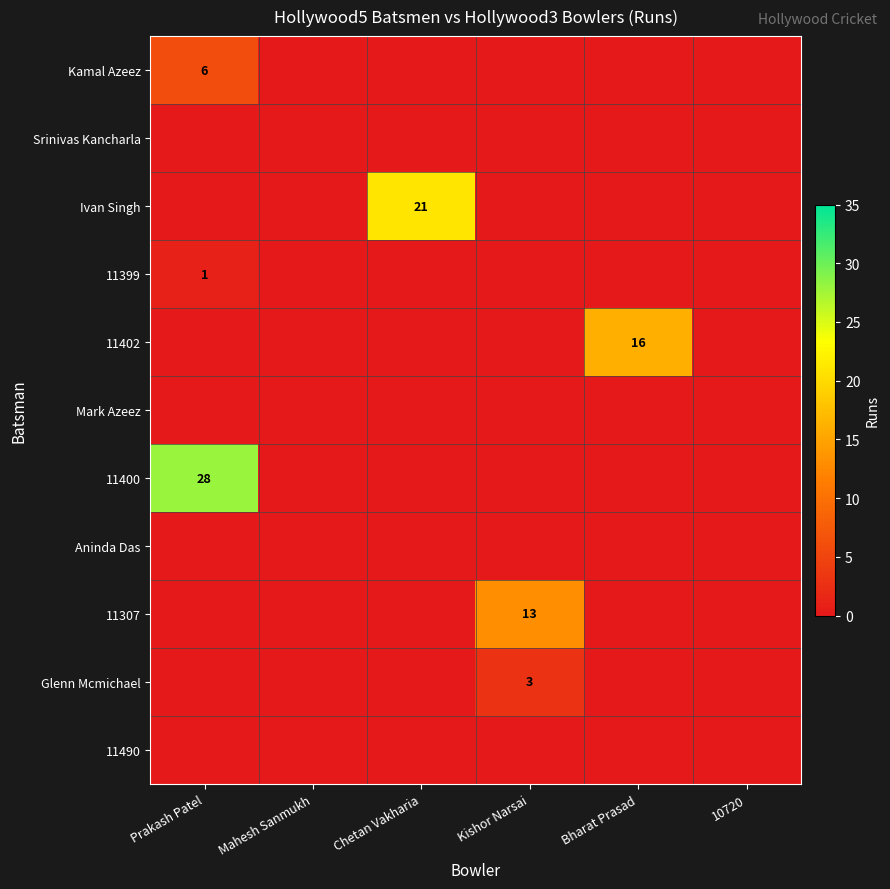

Which series has the largest total across all categories?

11400